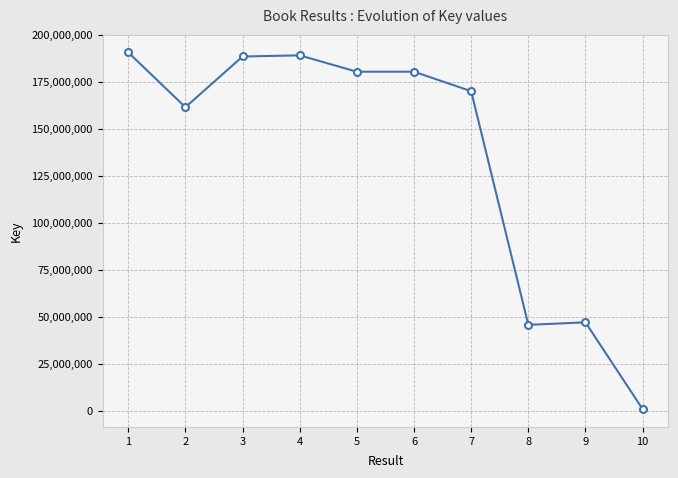

True or false: the data shows 45885615 at 8.

True